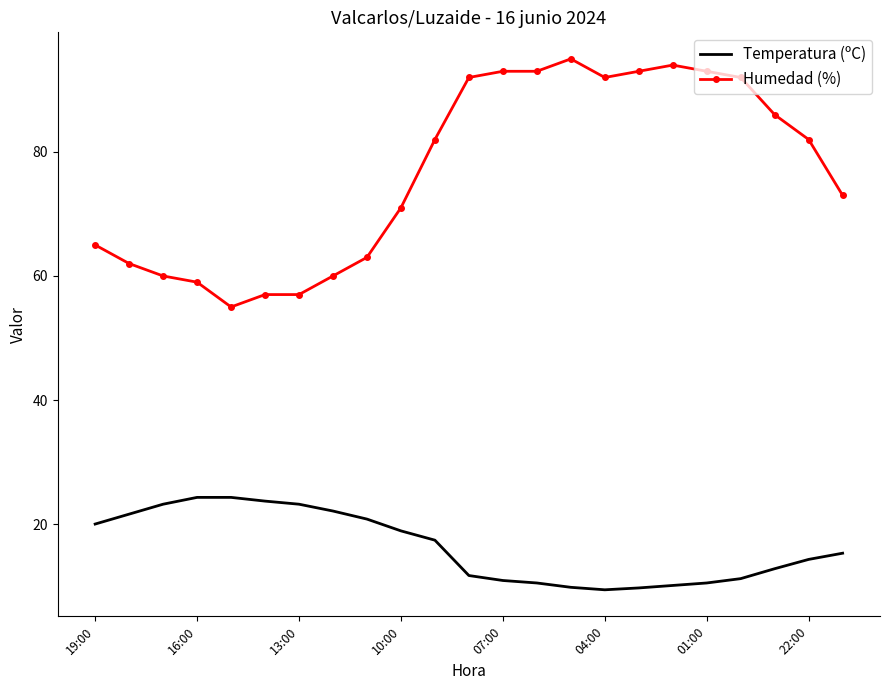

True or false: Temperatura (ºC) and Humedad (%) intersect in this chart.

False